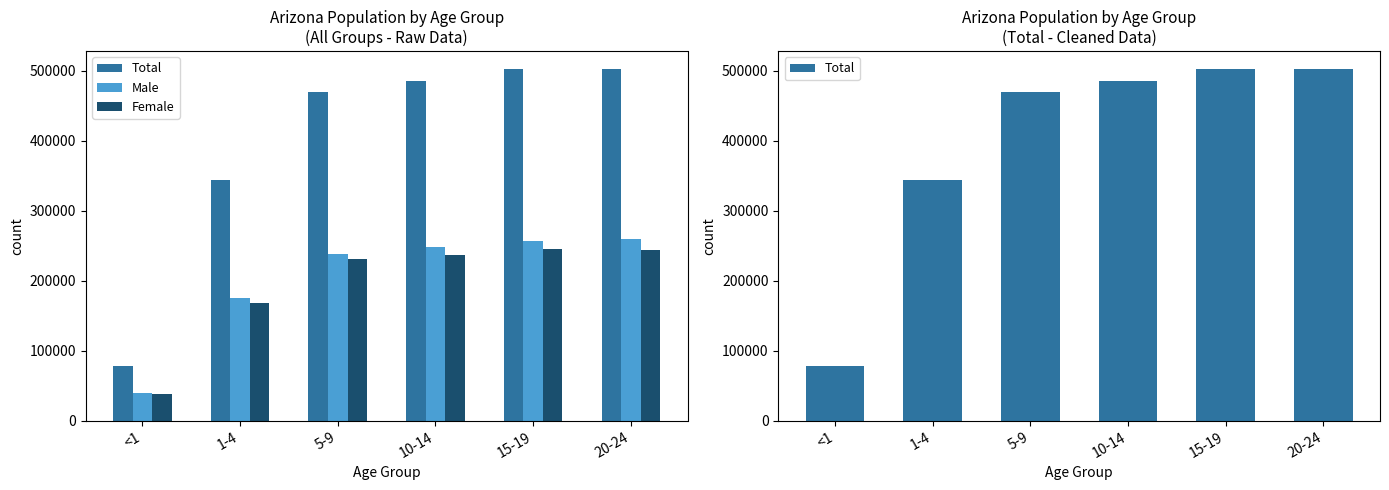

What position from the right is 15-19?

2